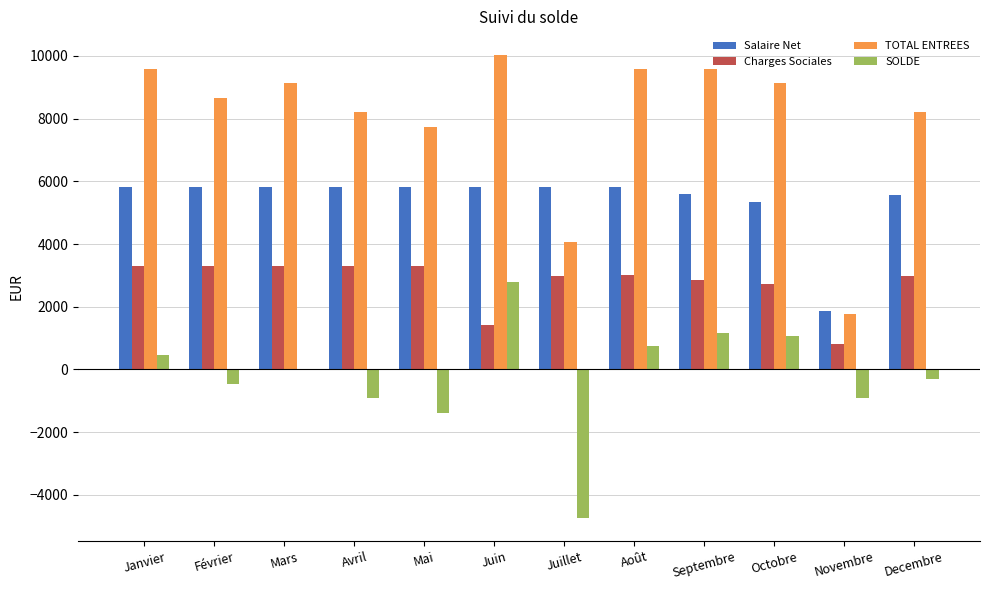

What is the sum of all SOLDE values?

-2493.8